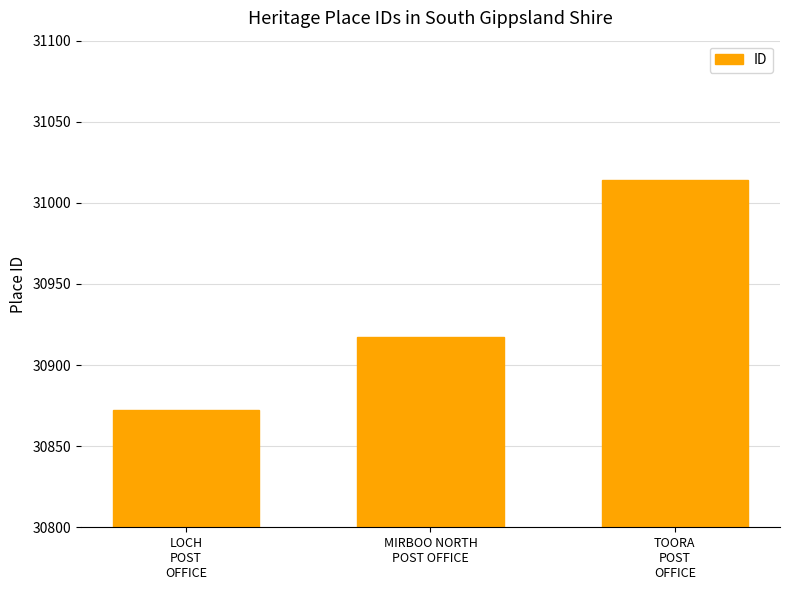

Rank the categories by value from highest to lowest.

TOORA
POST
OFFICE, MIRBOO NORTH
POST OFFICE, LOCH
POST
OFFICE